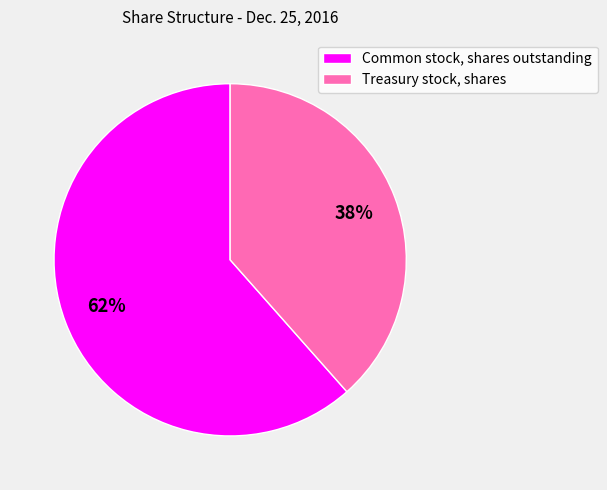

Which slice represents more than half of the pie?

Common stock, shares outstanding